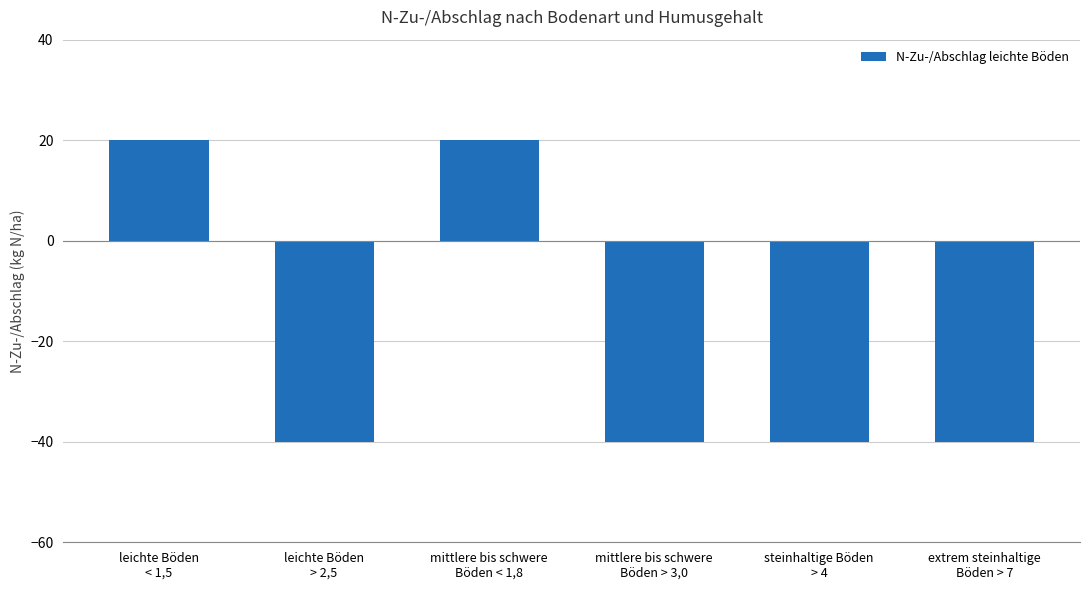

What is the difference between the values at leichte Böden
< 1,5 and mittlere bis schwere
Böden > 3,0?

60